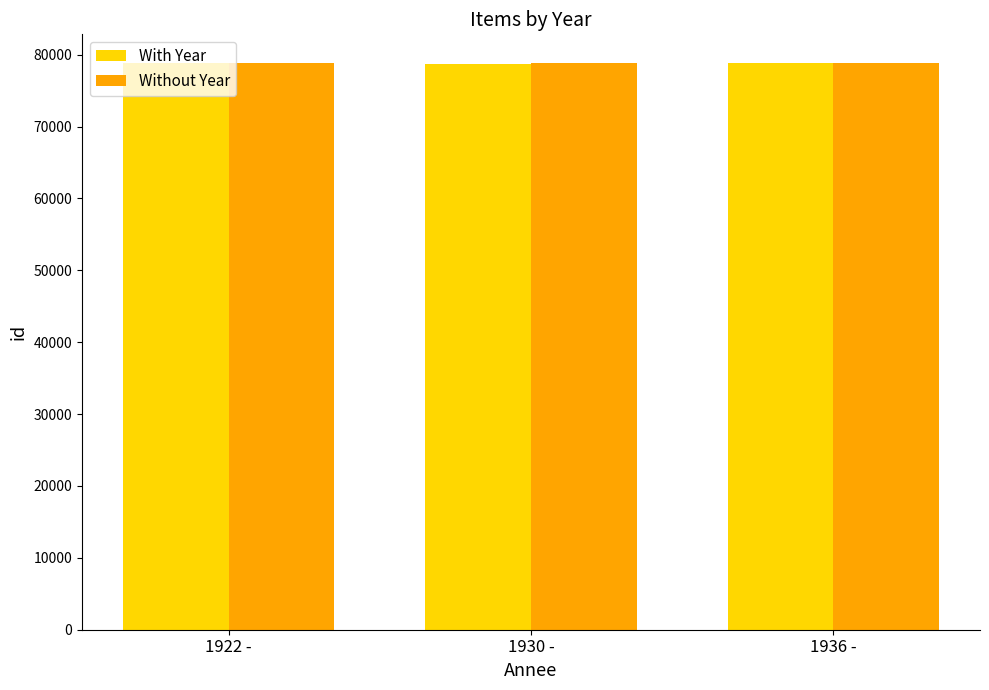

What is the label of the 3rd bar from the left?

1936 -